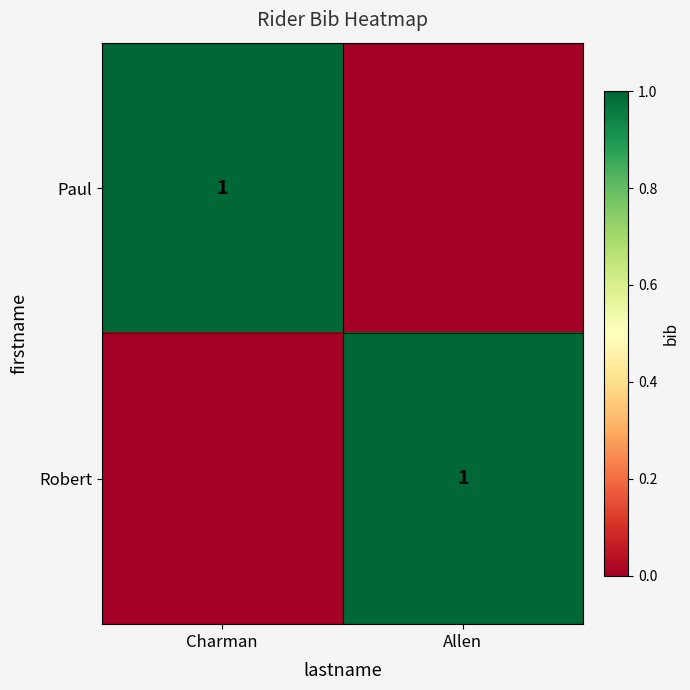

The value of Robert at Allen is 1. True or false?

True